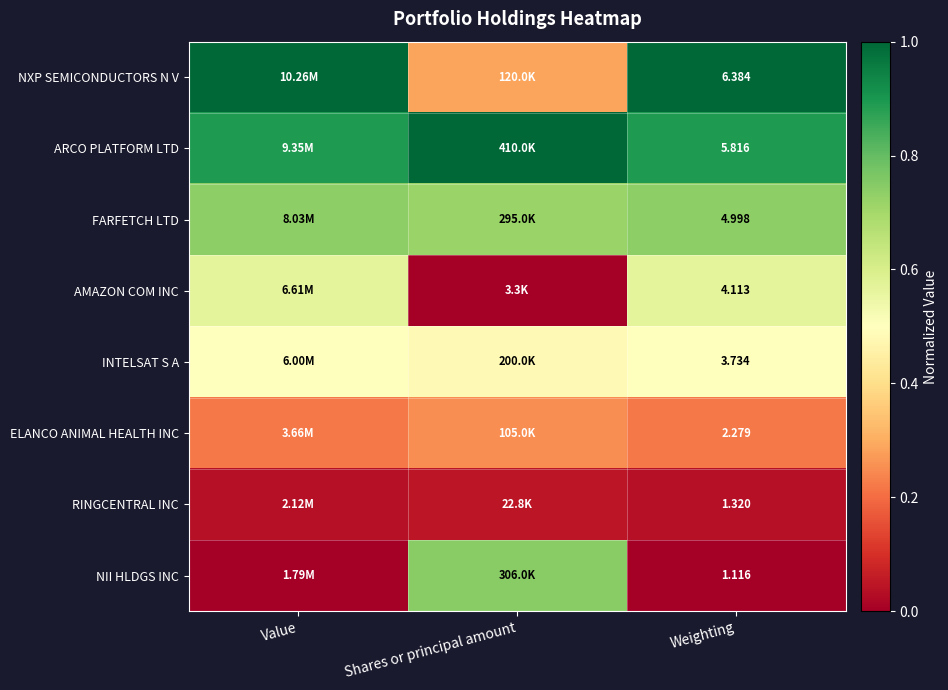

At which category does the chart reach its peak across all series?

Value